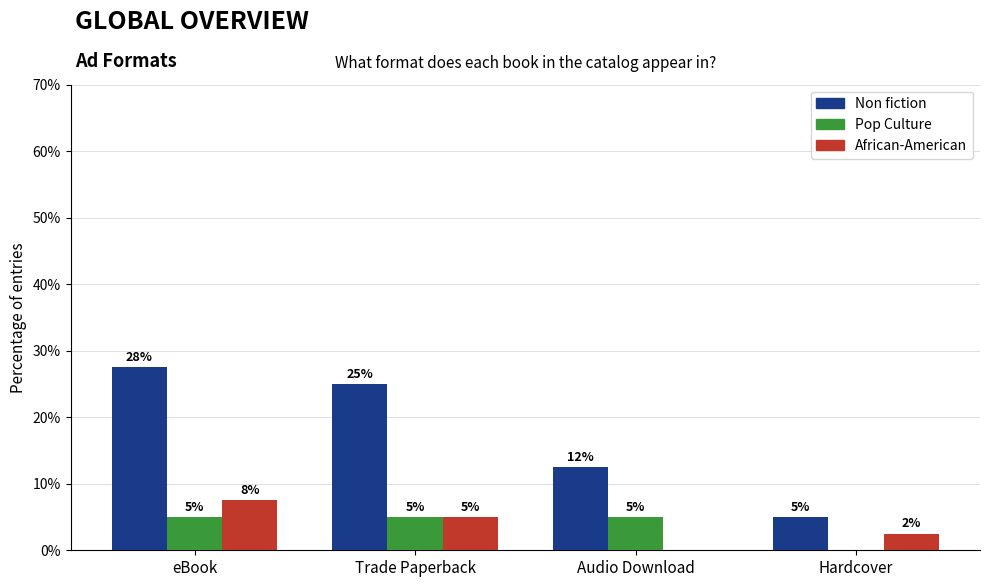

What is the sum of all Pop Culture values?

15.0